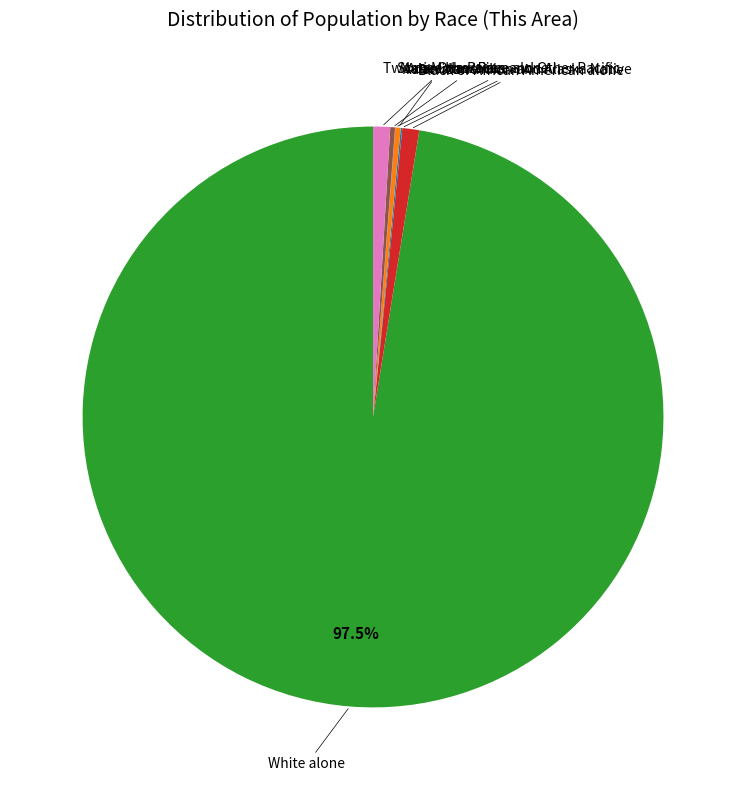

Does any single category account for the majority?

Yes